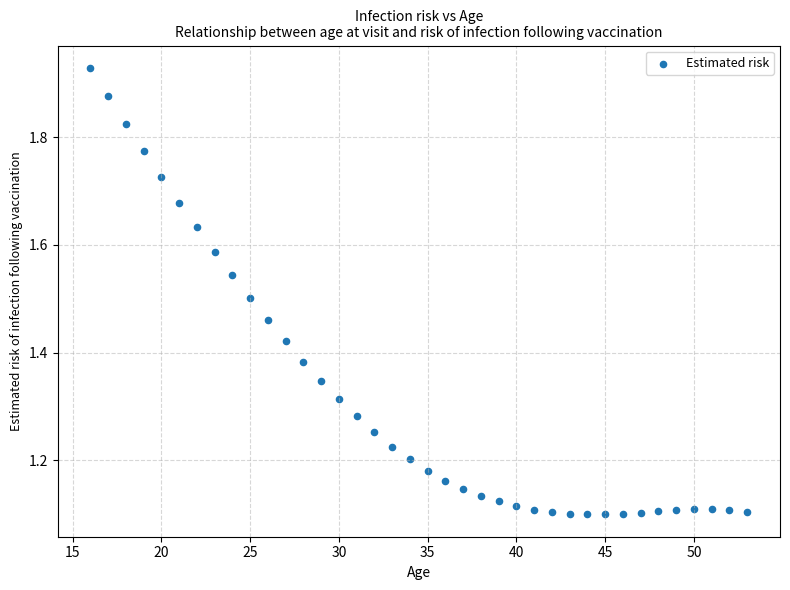

What is the range of Y values (max minus min)?

0.8